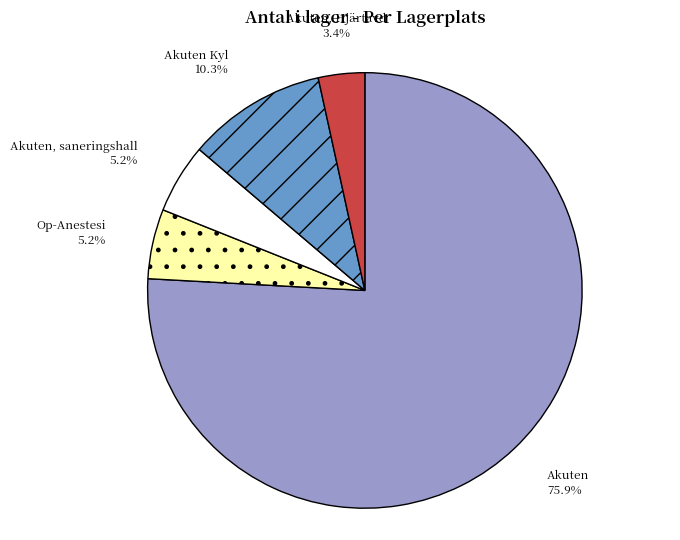

True or false: Akuten, saneringshall accounts for 20% of the total.

False